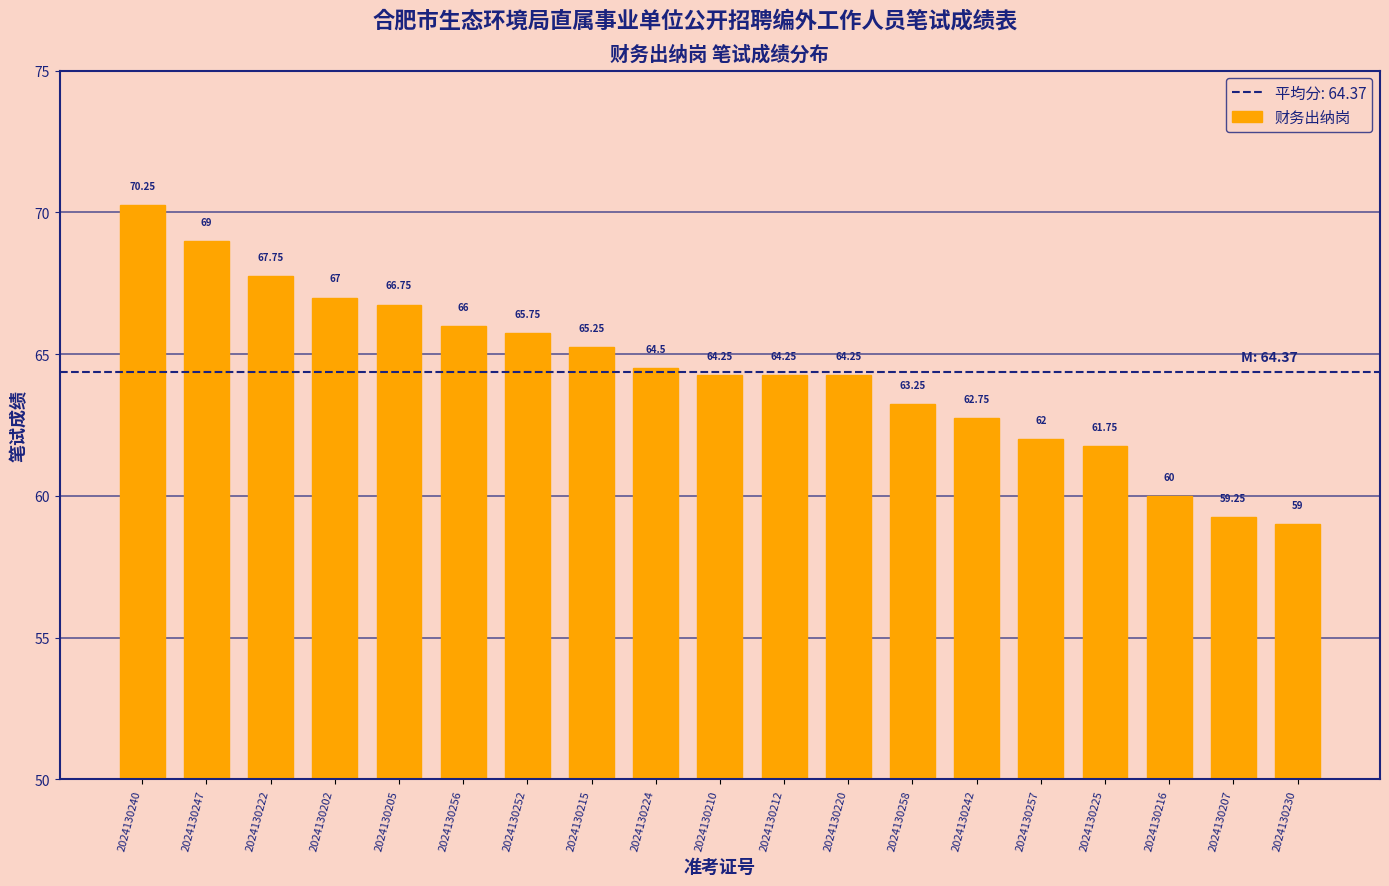

At which category does the chart reach its peak across all series?

2024130240